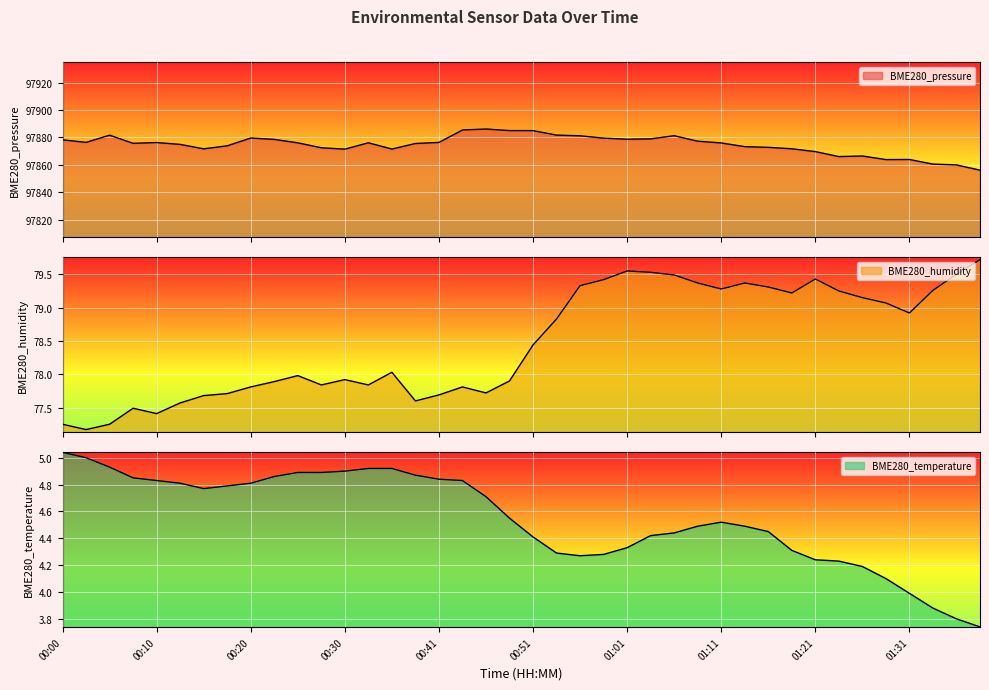

Where is the first local maximum for BME280_humidity?

00:08